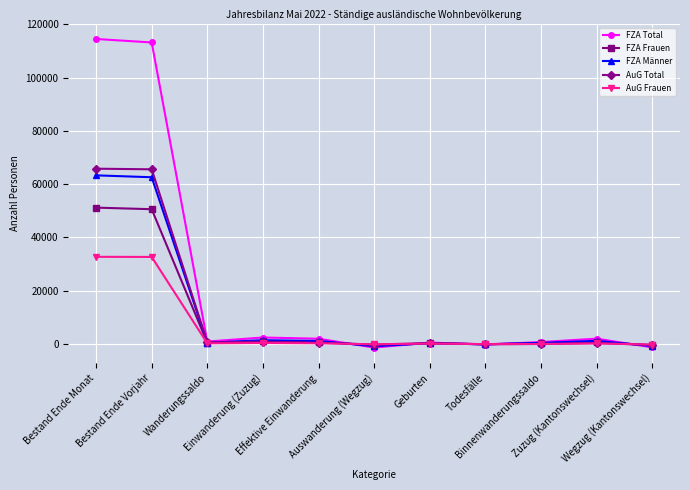

What is the average value of the AuG Frauen series?

6029